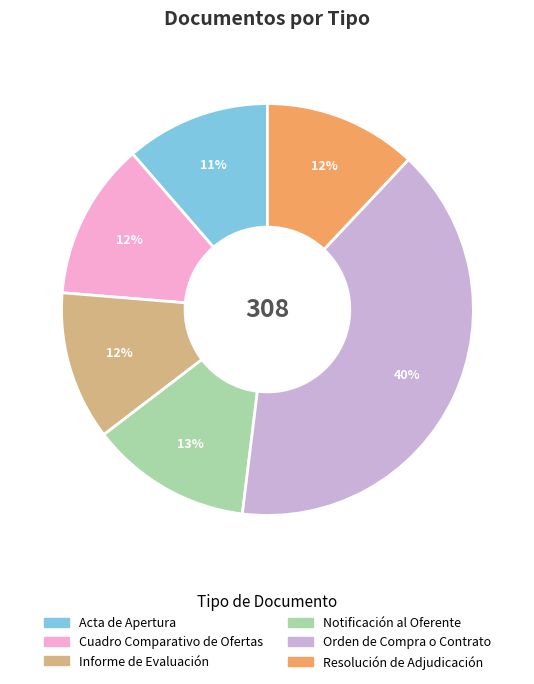

Is Orden de Compra o Contrato the majority of the pie?

No